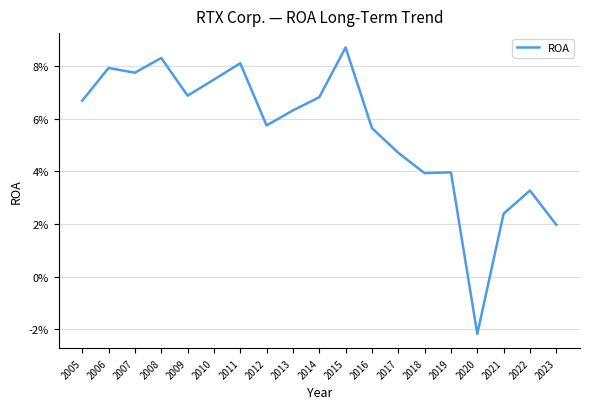

What is the sum of all values?

1.0